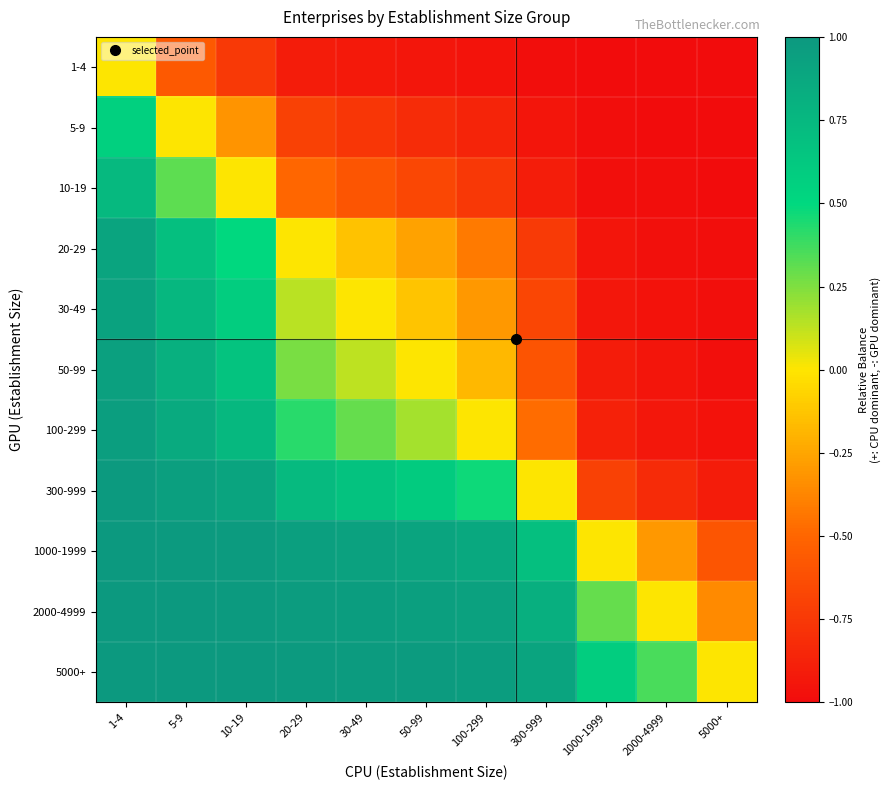

At which category does the chart reach its peak across all series?

1-4